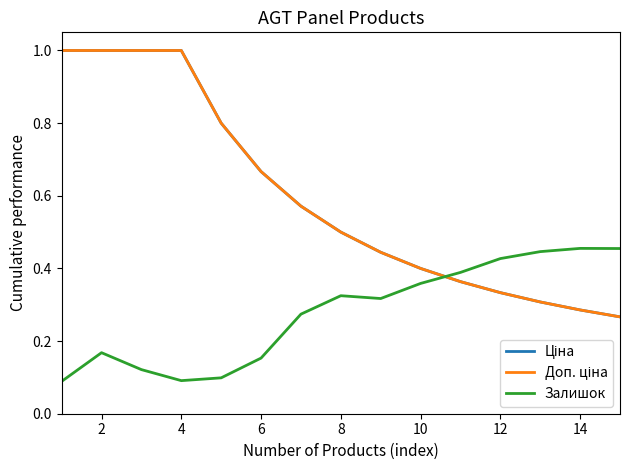

Is this an area chart (filled region under the line)?

No